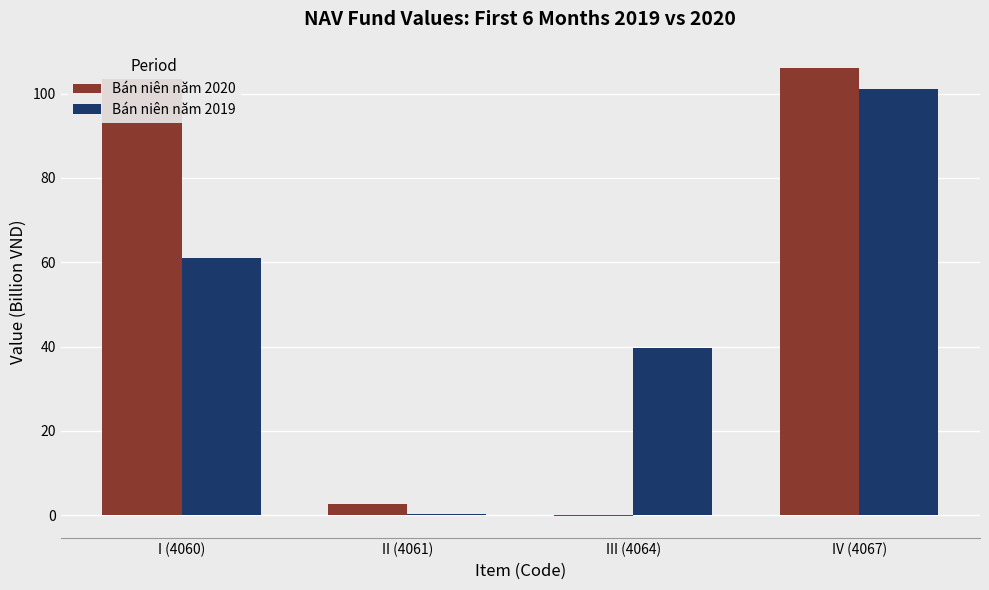

At which category is the sum across all series the highest?

IV (4067)